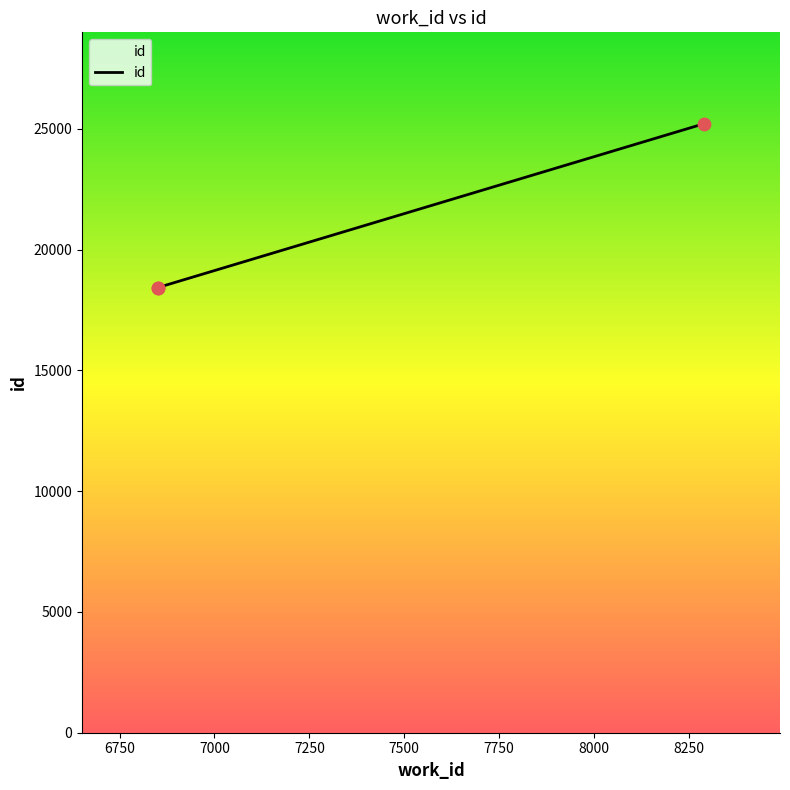

What is the ratio of the value at 6750 to the value at 7000?

0.7